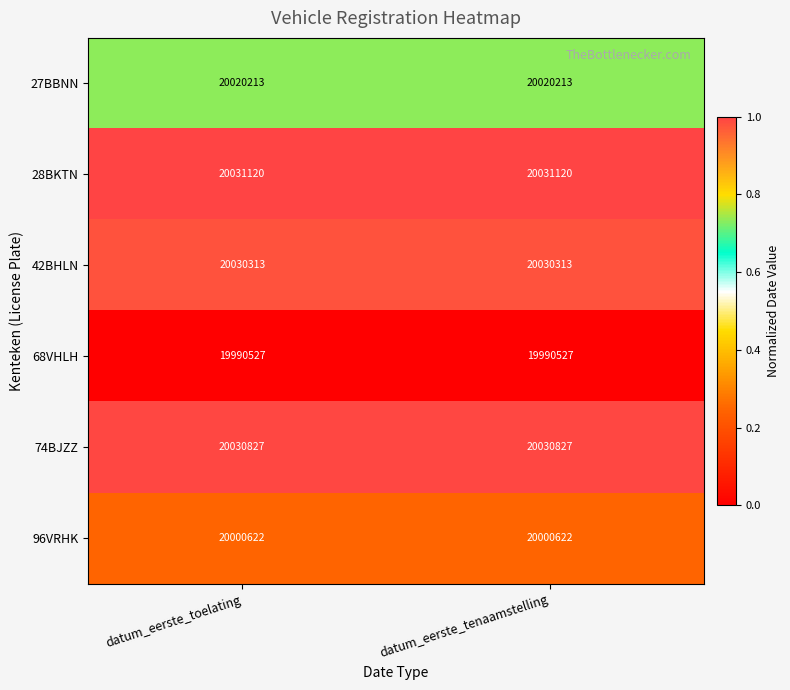

What is the difference between the highest and lowest values at datum_eerste_toelating?

40593